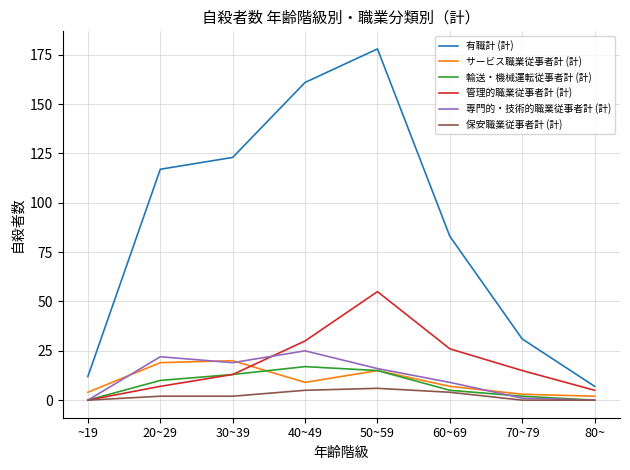

Which category has the highest value in the 有職計 (計) series?

50~59